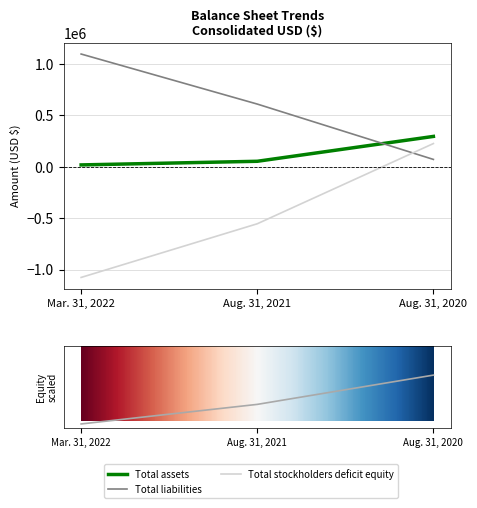

Read the Total assets value at Aug. 31, 2021.

51207